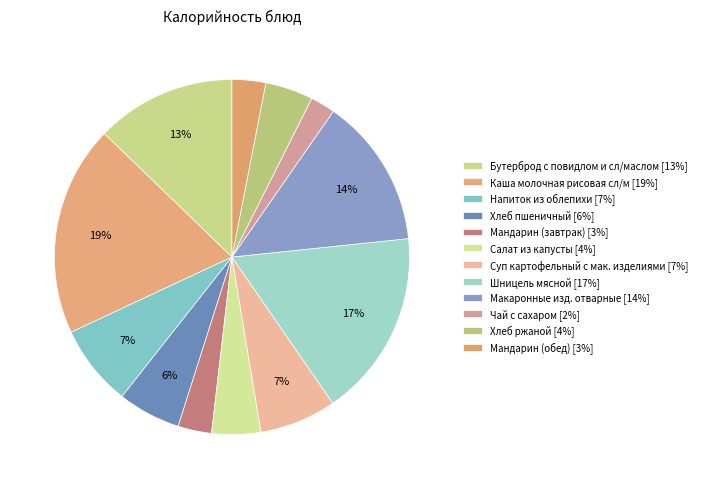

To the nearest percent, what is the average slice percentage?

8%